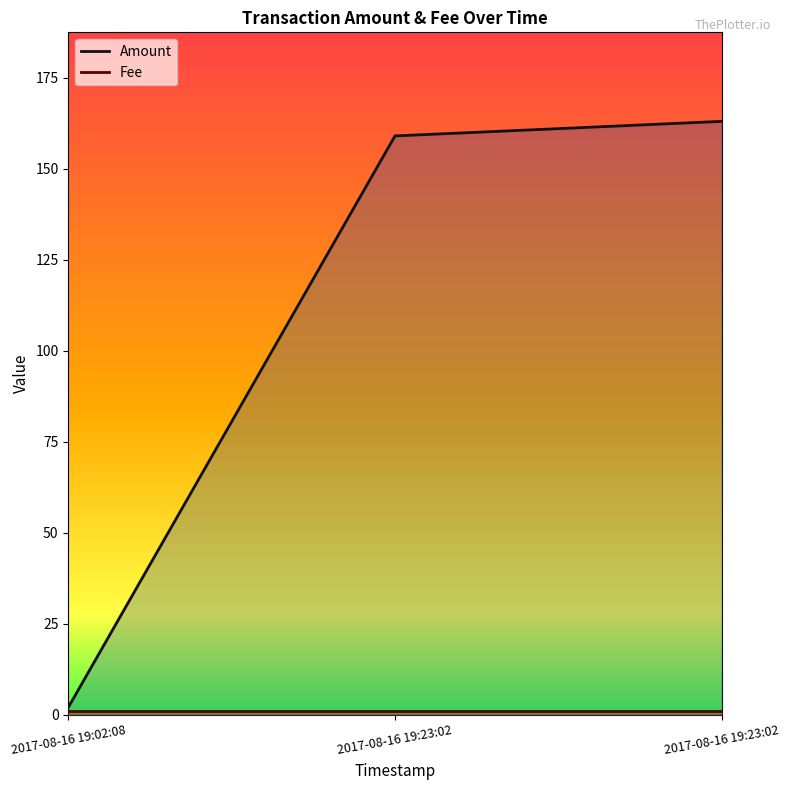

What is the difference between the Amount values at 2017-08-16 19:02:08 and 2017-08-16 19:23:02?

161